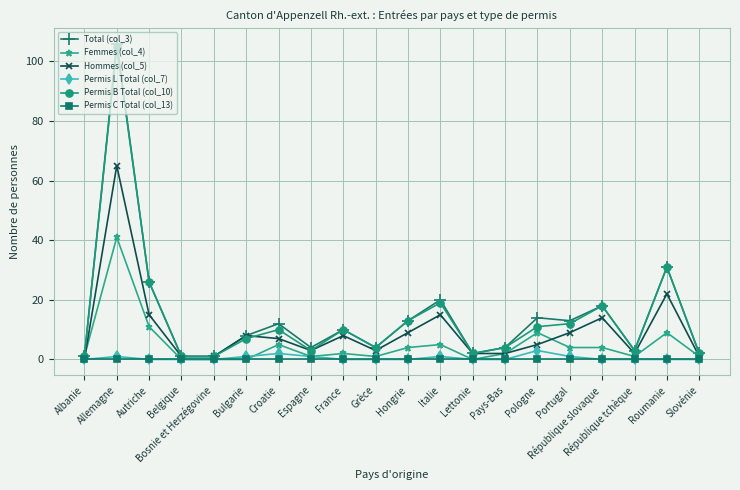

True or false: Femmes (col_4) has more than 1 interior local peaks.

True